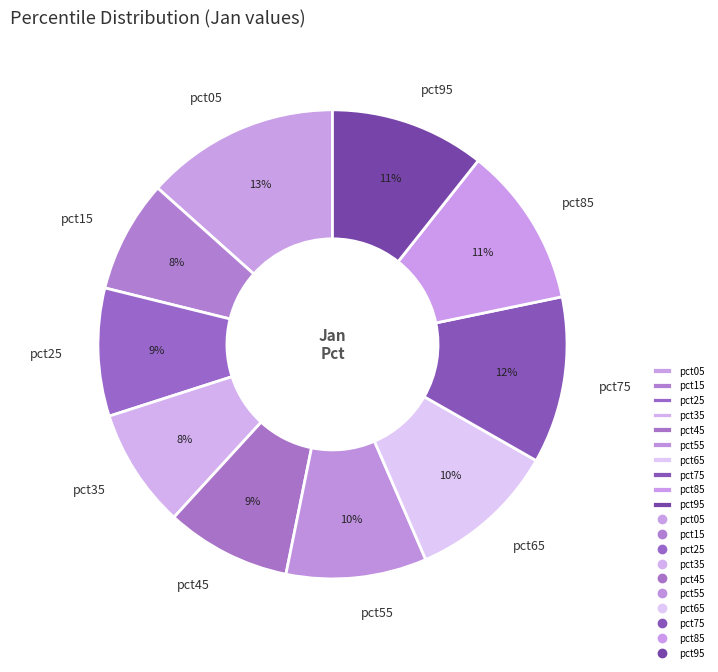

How many slices are in this pie chart?

10